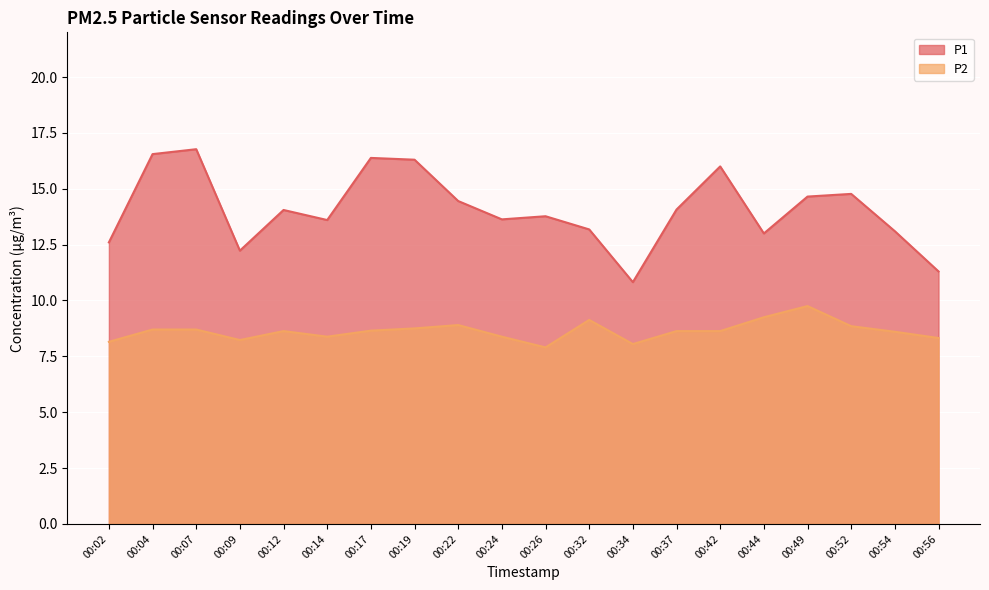

How many data points does each series have?

20